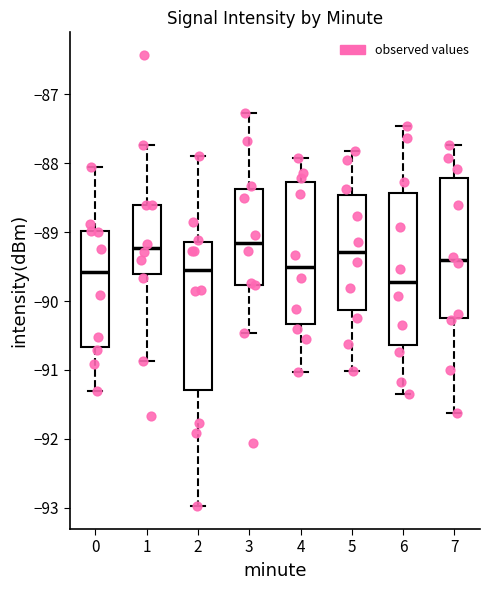

Where does the lower whisker of the box at x = 6 end on the y-axis? The values are not printed on the chart, so give them approximately, as read against the axis.

-91.3